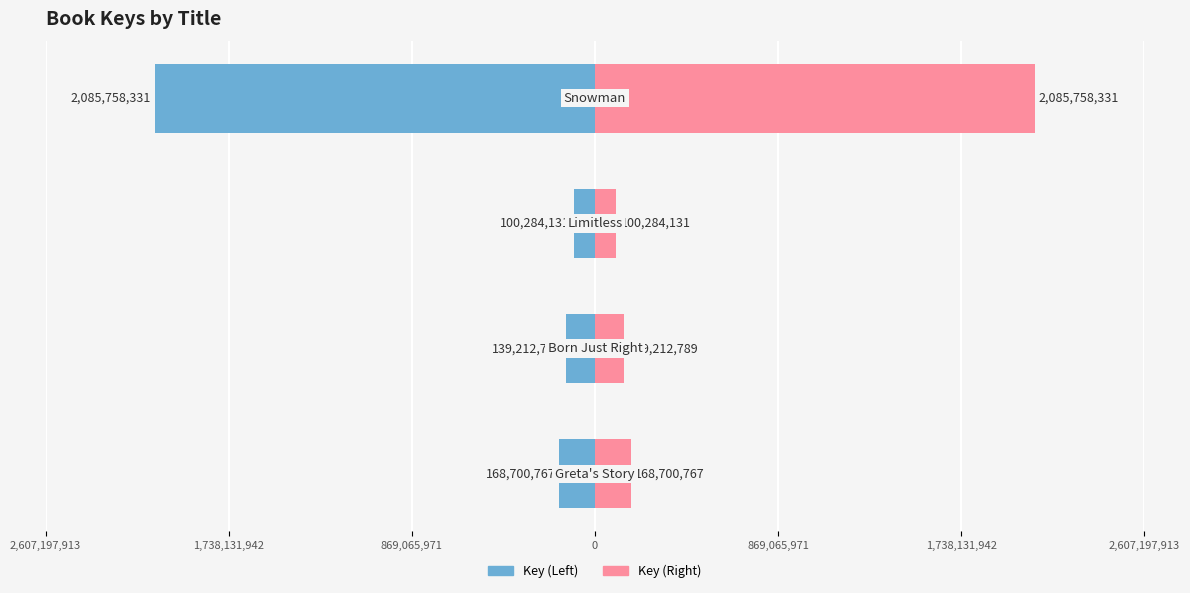

Which has a higher value, 0 or 2,607,197,913?

2,607,197,913